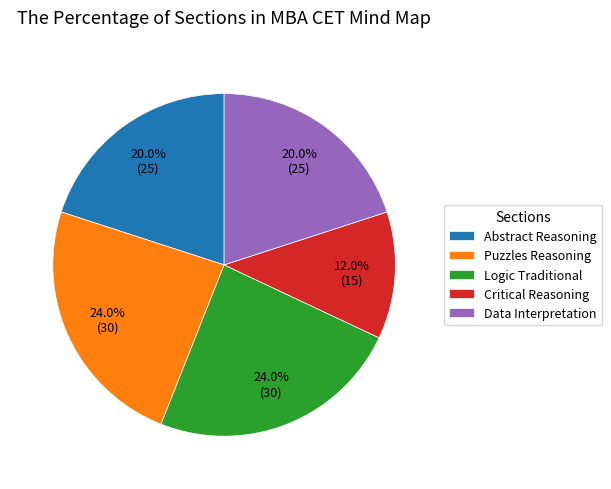

What is the ratio of the value at Abstract Reasoning to the value at Logic Traditional?

0.8